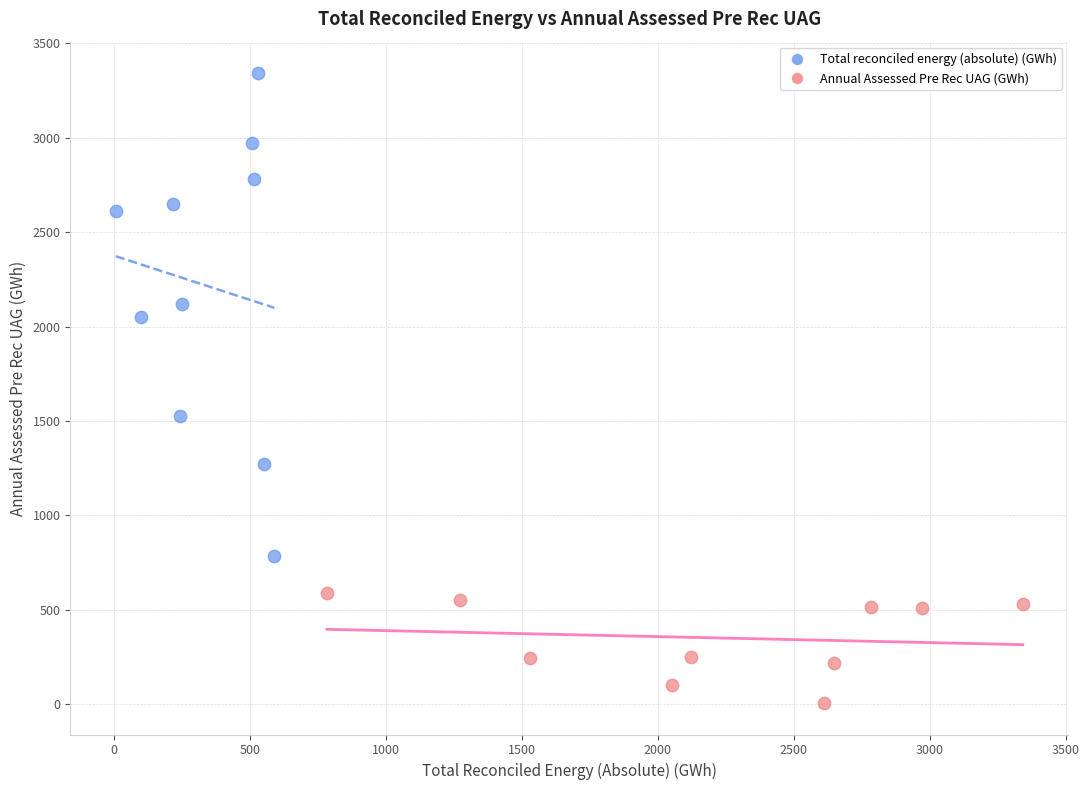

What are all the series names shown in the legend?

Total reconciled energy (absolute) (GWh), Annual Assessed Pre Rec UAG (GWh)